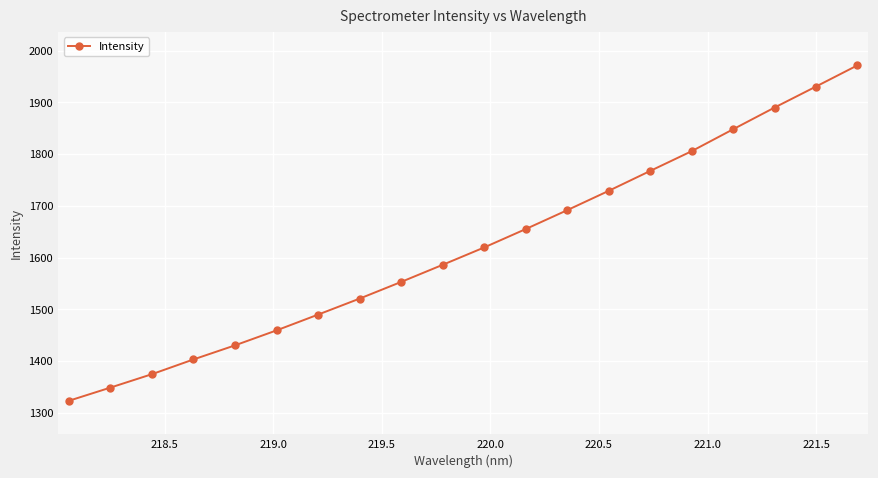

What is the difference between the maximum and second lowest values?

622.8